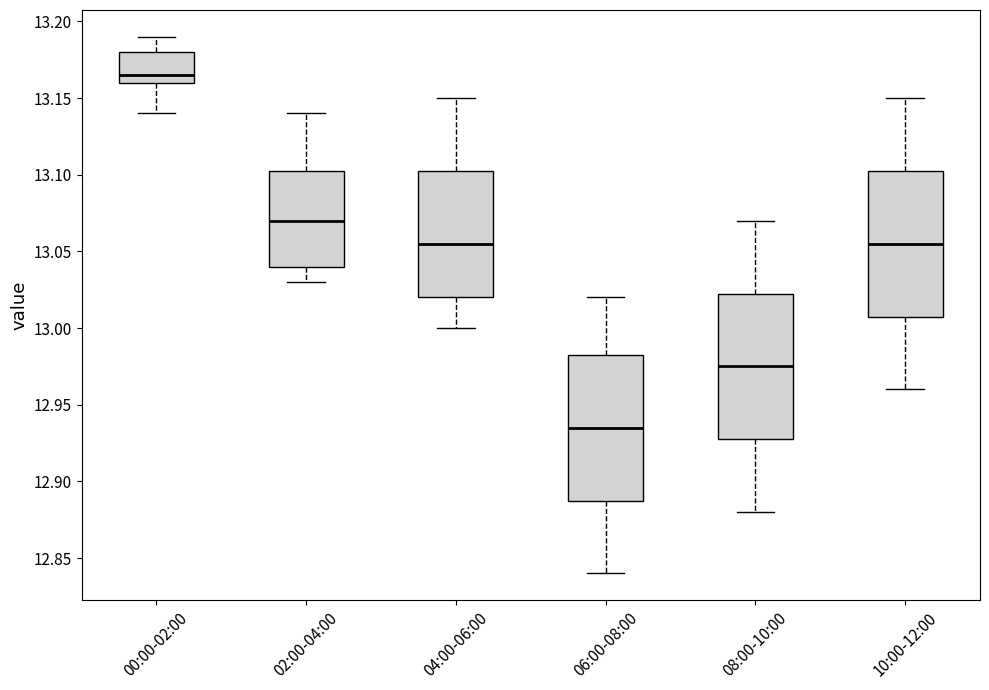

Which box has the lowest median line?

06:00-08:00